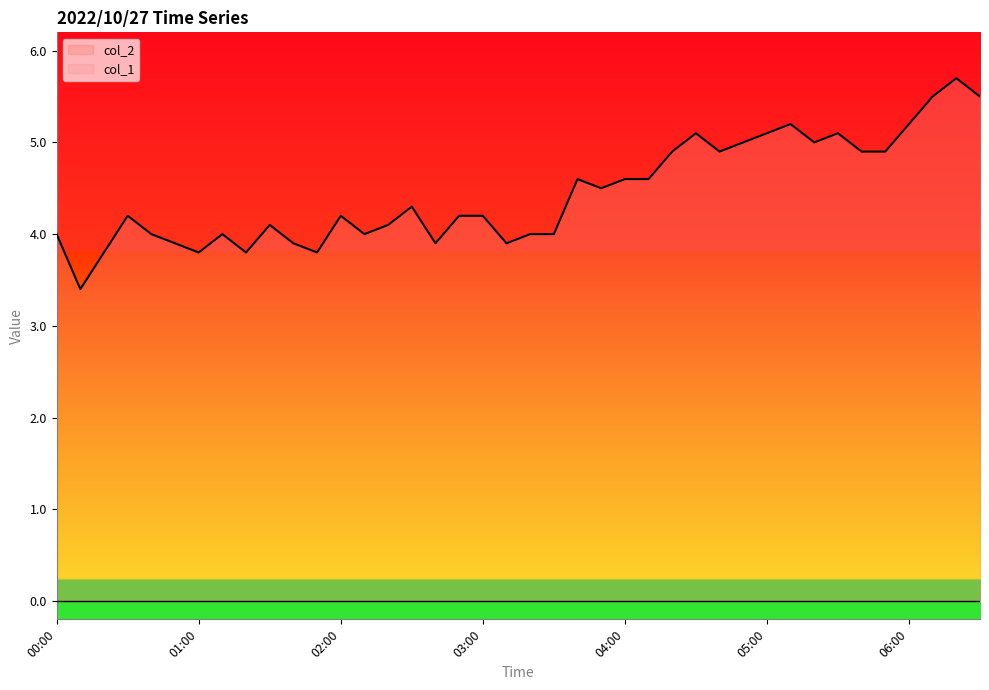

What is the minimum value shown in the chart?

0.0